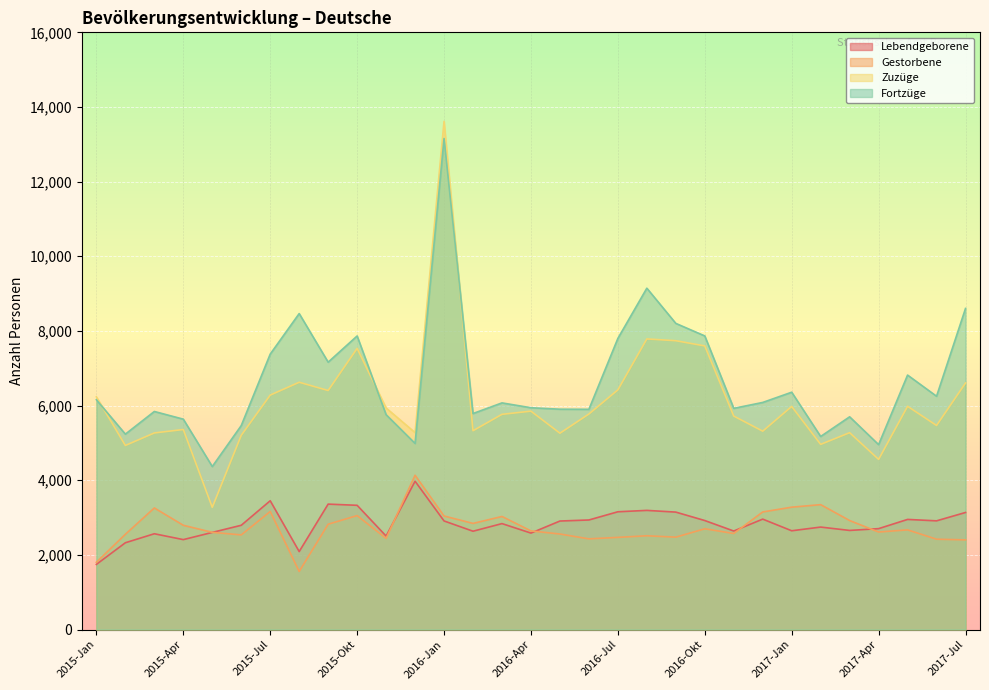

Reading left to right, list all the values displayed in this chart.

Lebendgeborene: 1745	2325	2566	2409	2602	2793	3450	2089	3360	3328	2504	3973	2909	2634	2838	2584	2907	2935	3155	3192	3146	2920	2639	2958	2646	2745	2655	2703	2950	2912	3136
Gestorbene: 1802	2552	3257	2793	2604	2535	3162	1556	2821	3053	2442	4133	3042	2843	3029	2642	2559	2429	2469	2512	2475	2699	2573	3150	3278	3346	2920	2612	2670	2420	2402
Zuzüge: 6234	4932	5267	5359	3274	5204	6281	6625	6404	7533	5935	5276	13615	5327	5766	5851	5260	5775	6421	7786	7738	7598	5719	5315	5977	4961	5274	4559	5981	5467	6605
Fortzüge: 6156	5235	5842	5636	4367	5464	7379	8465	7163	7865	5756	4986	13155	5787	6072	5942	5903	5900	7799	9145	8202	7866	5926	6084	6358	5172	5699	4954	6817	6250	8602